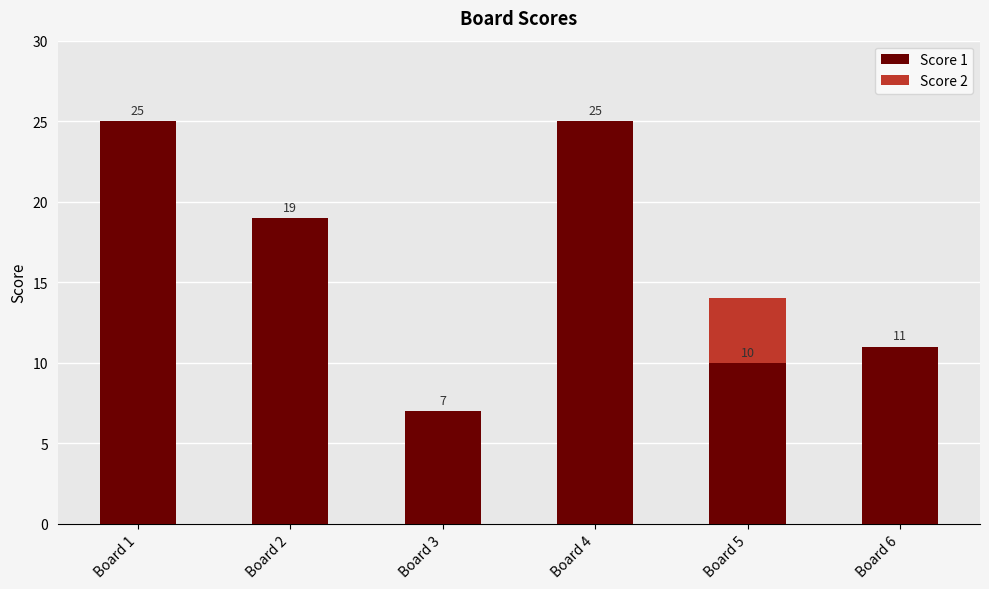

What are all the series names shown in the legend?

Score 1, Score 2